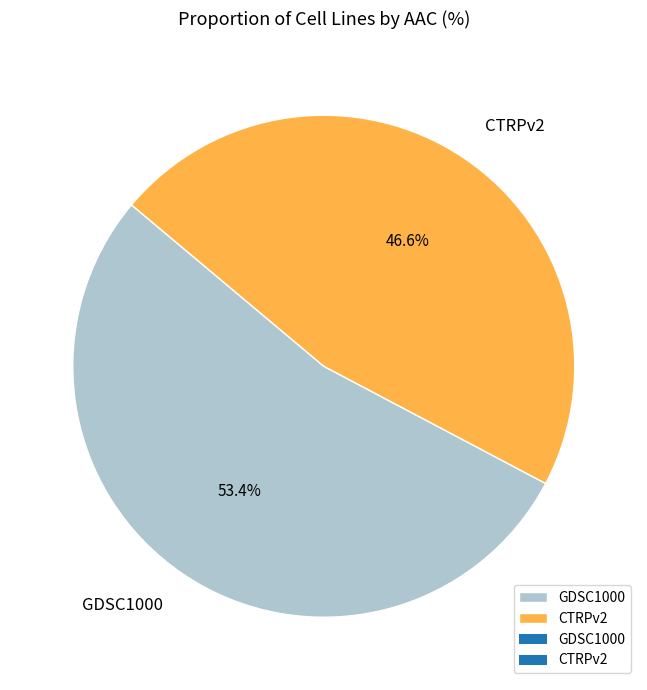

How many segments does this pie chart have?

2